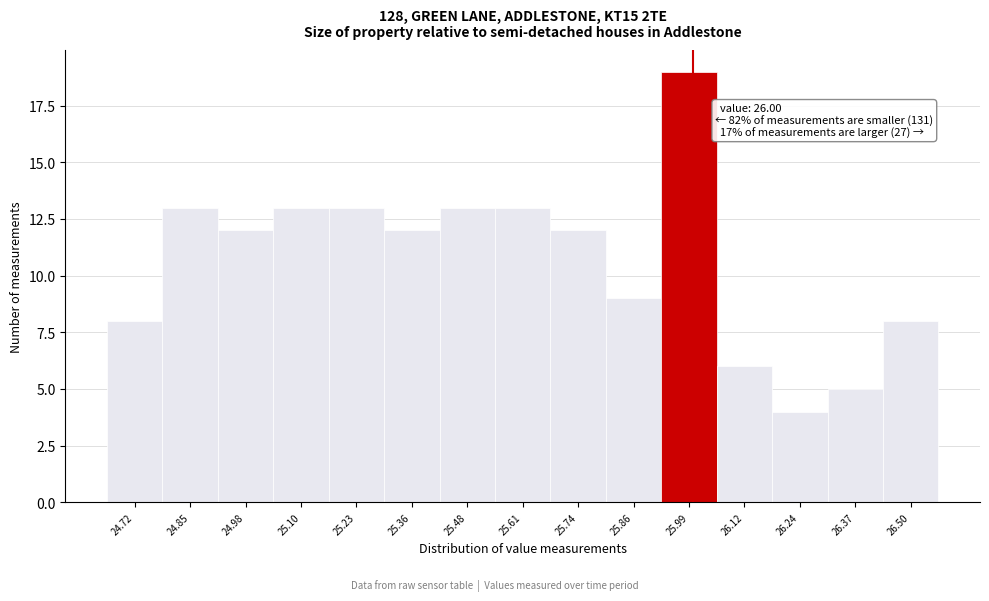

Over which range of the x-axis is the bar tallest?

25.92 to 26.06